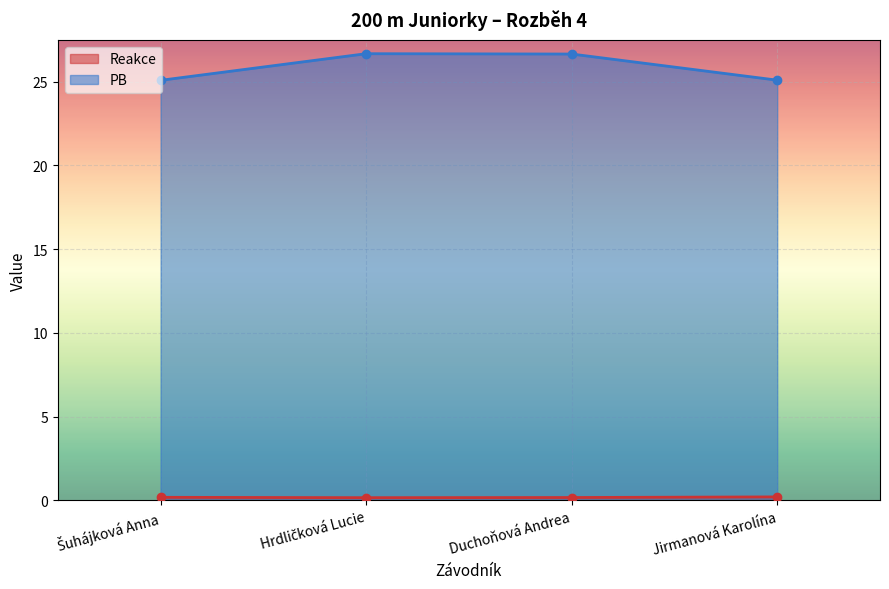

Which category has the highest value across all series?

Hrdličková Lucie